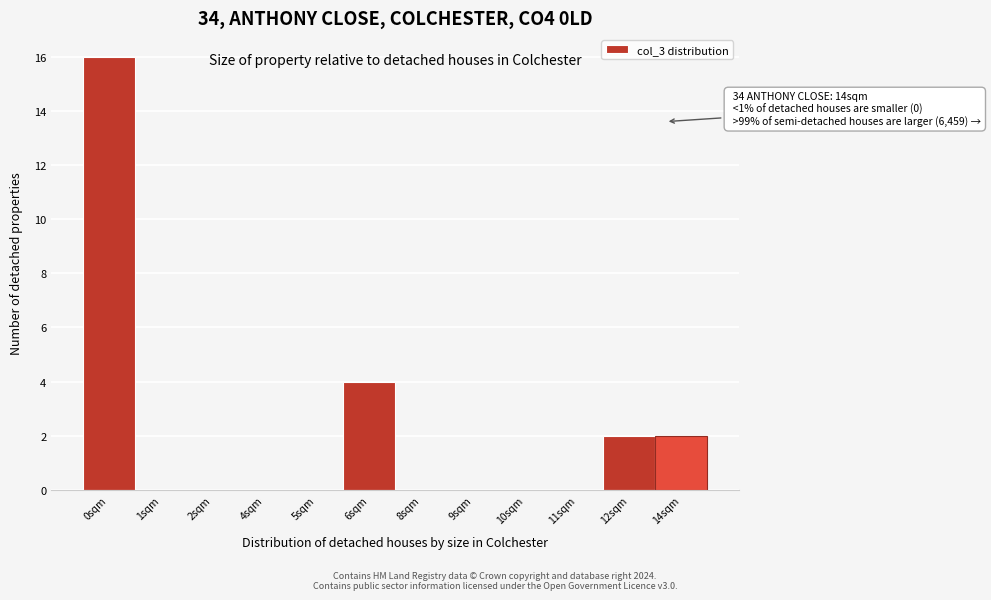

Reading right to left, extract all data points from this chart.

14sqm=2	12sqm=2	11sqm=0	10sqm=0	9sqm=0	8sqm=0	6sqm=4	5sqm=0	4sqm=0	2sqm=0	1sqm=0	0sqm=16